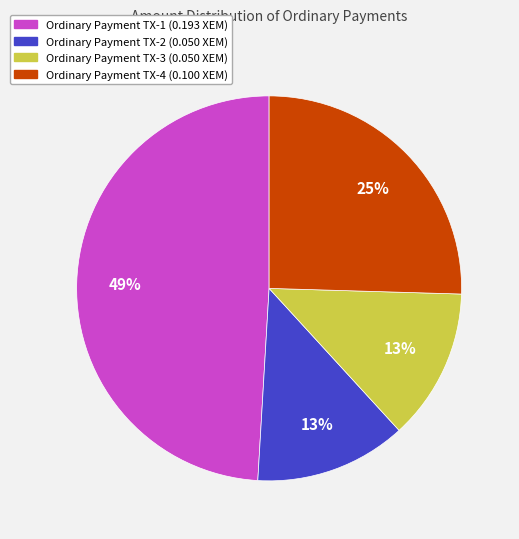

Is there a majority slice in this chart?

No